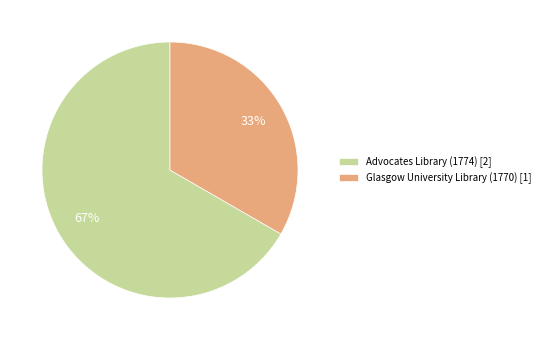

What percentage is the Glasgow University Library (1770) slice, to the nearest percent?

33%